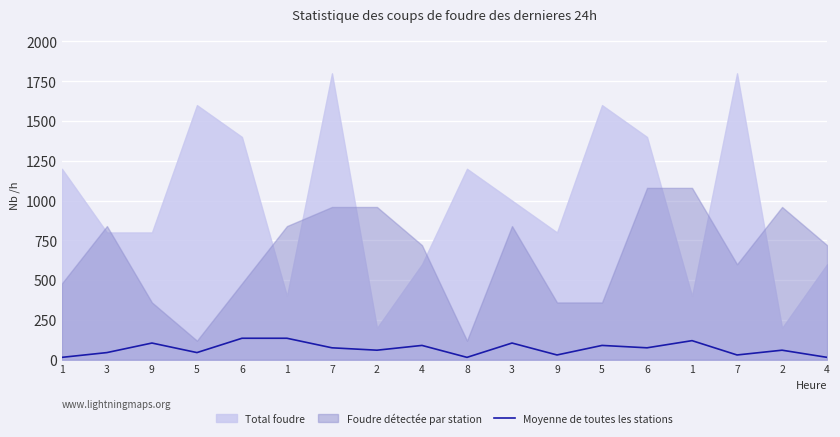

How many lines are shown in the chart?

1